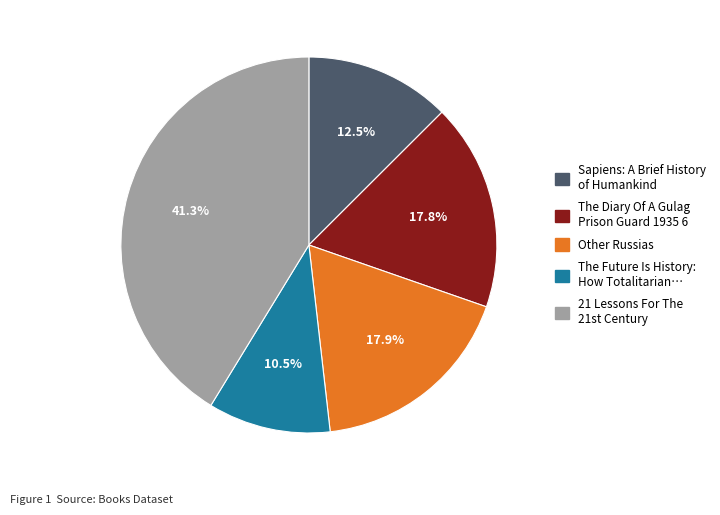

Does any single category account for the majority?

No